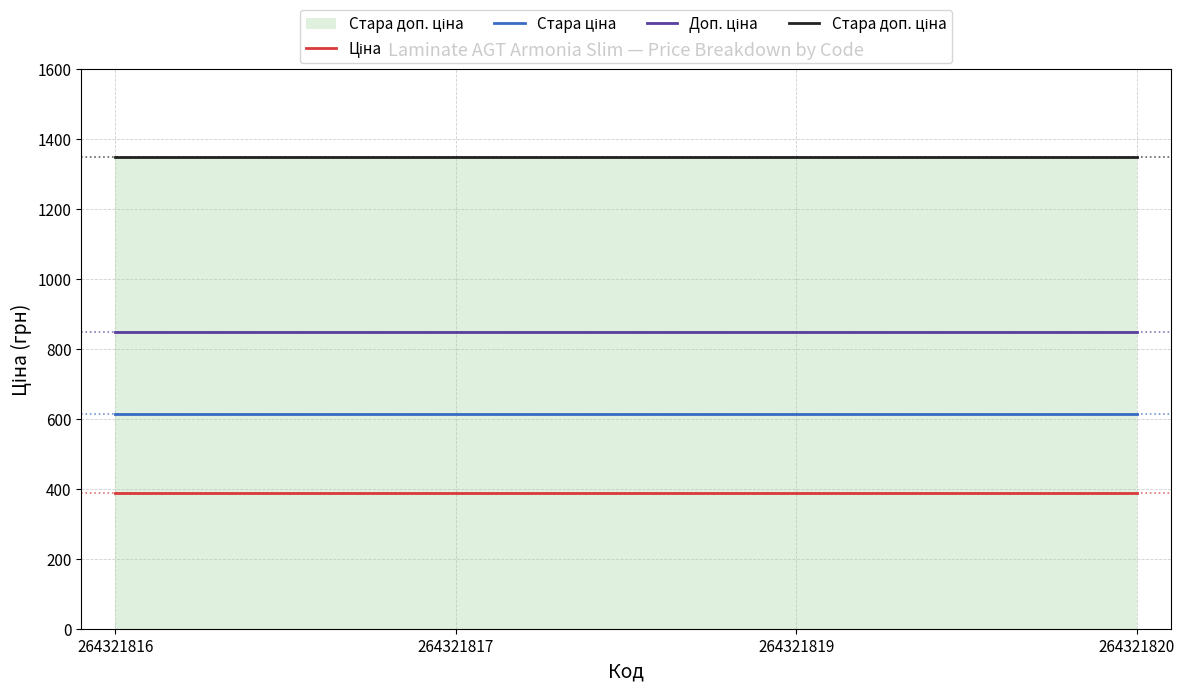

What is the total value across all series at 264321820?

3200.8